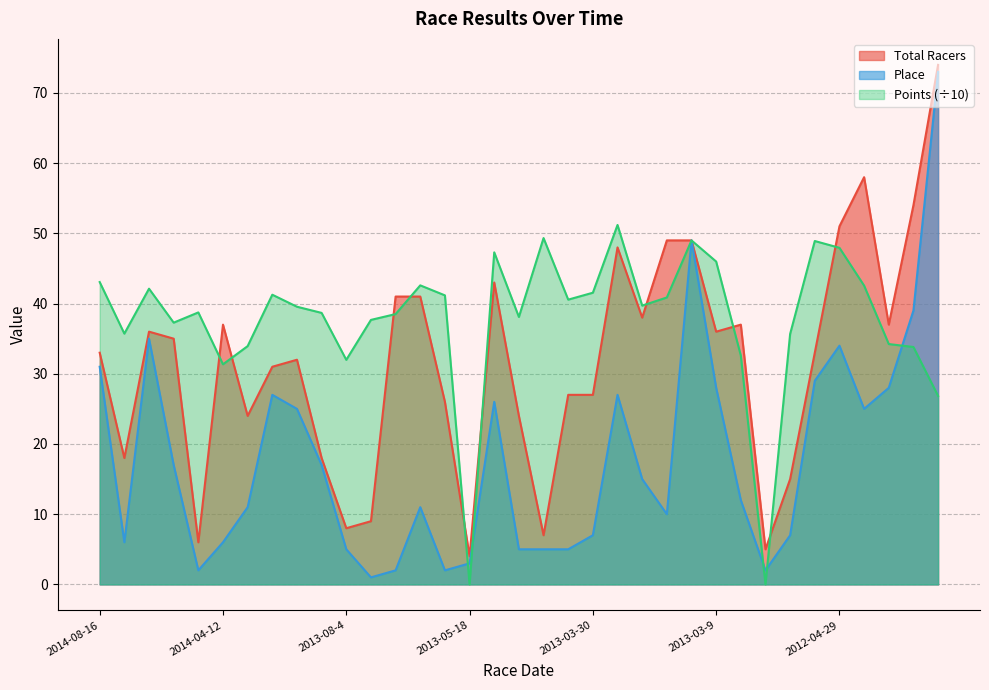

How many lines are shown in the chart?

3